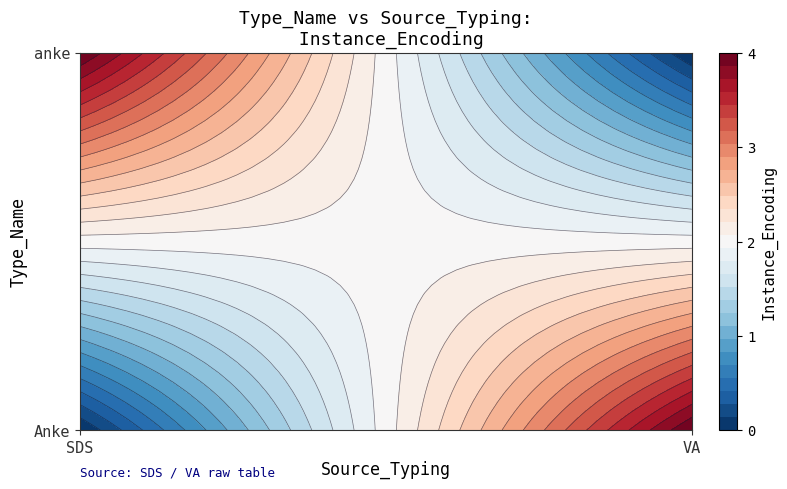

Between SDS and VA, which series saw the biggest shift?

anke